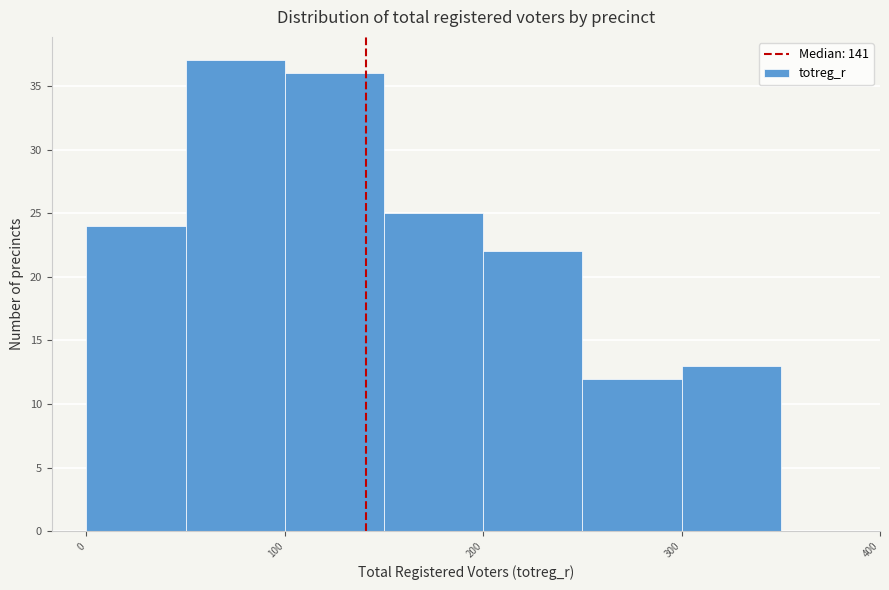

Reading left to right, list every bar in this chart as the range it spans on the x-axis followed by its height. The values are not printed on the chart, so give them approximately, as read against the axis.

0 to 50: 24
50 to 100: 37
100 to 150: 36
150 to 200: 25
200 to 250: 22
250 to 300: 12
300 to 350: 13